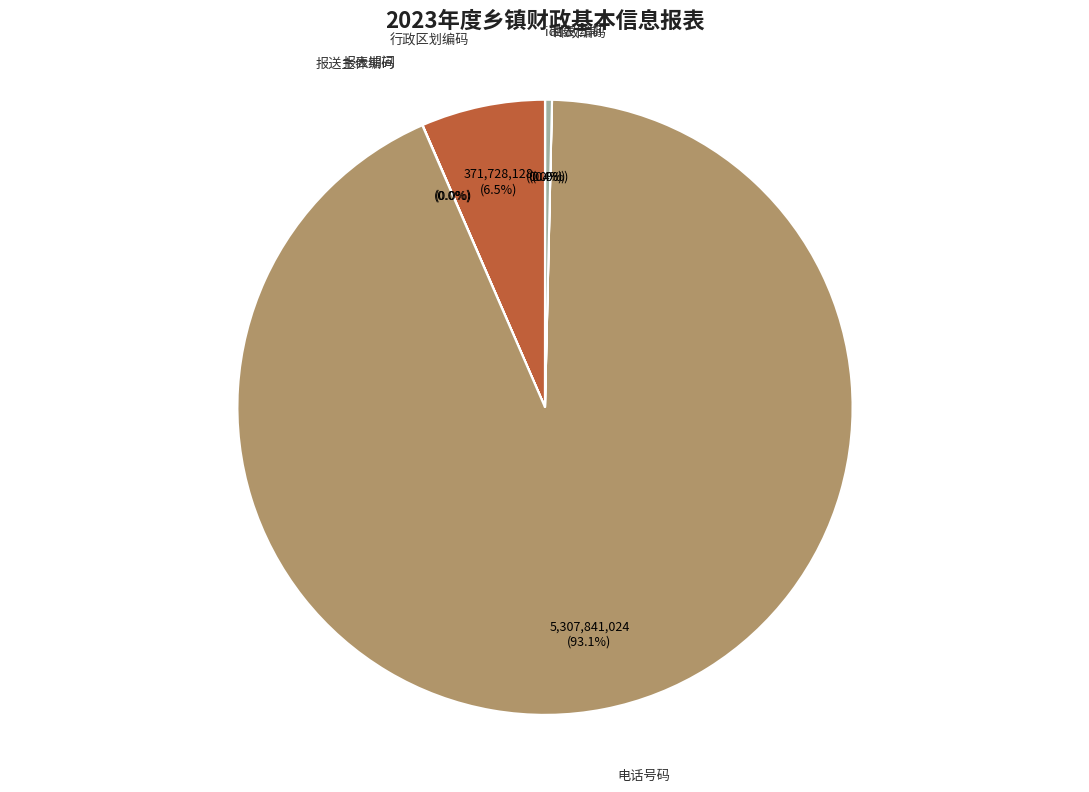

Which slice is the largest?

电话号码